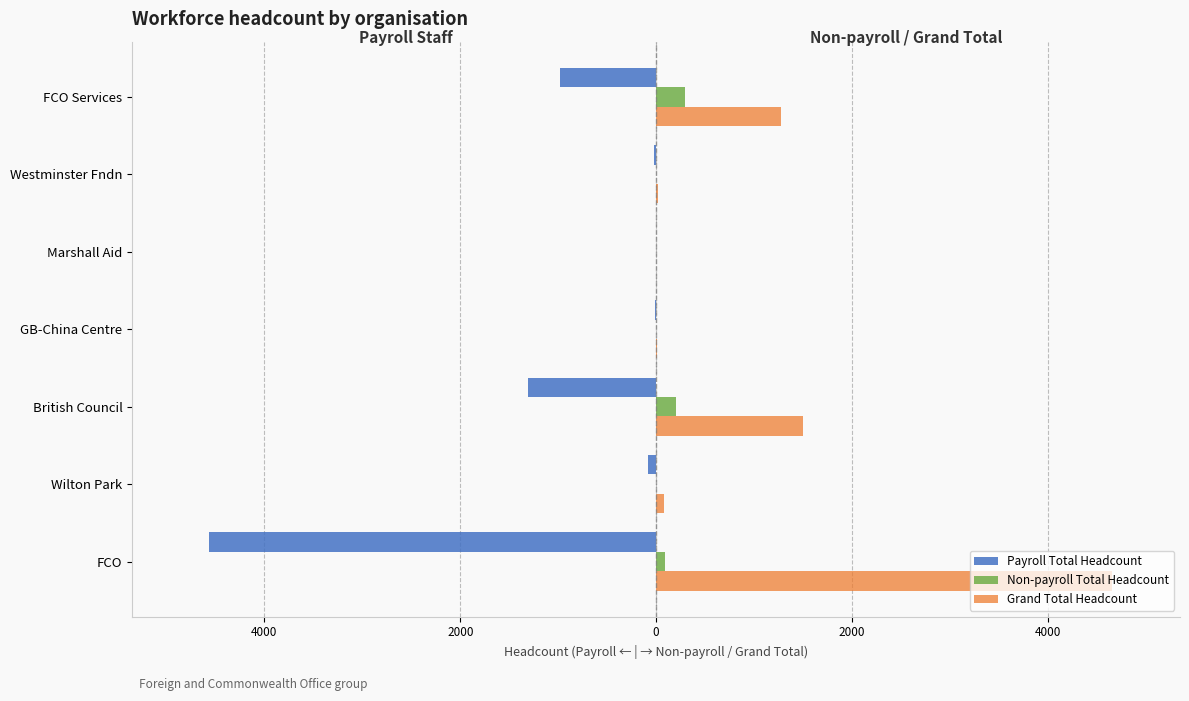

What are all the series names shown in the legend?

Payroll Total Headcount, Non-payroll Total Headcount, Grand Total Headcount